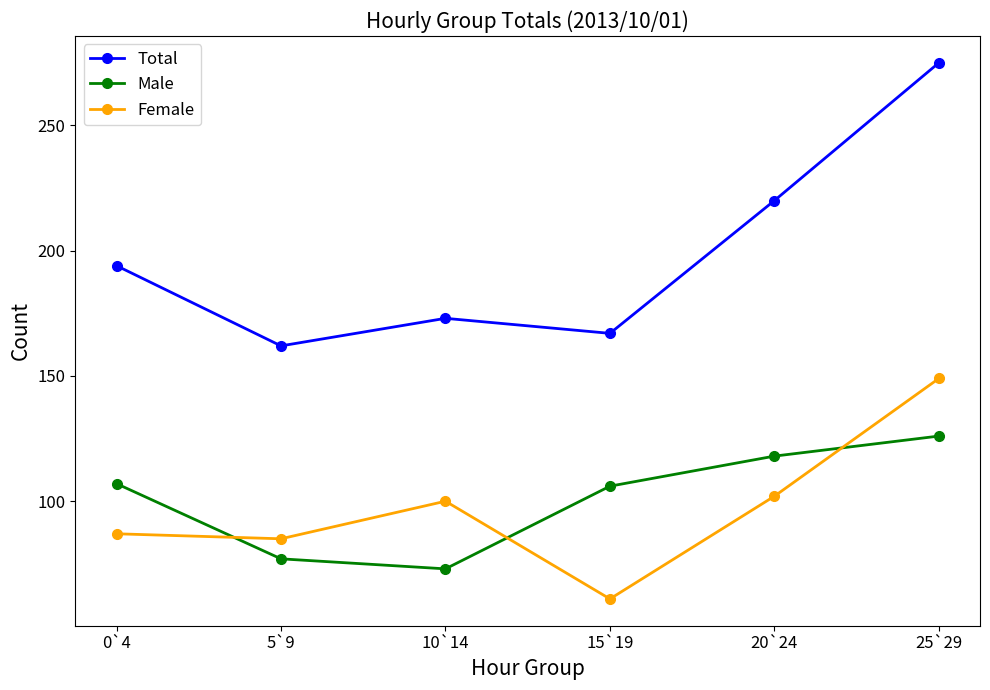

True or false: Total has a value of 287 at 10`14.

False